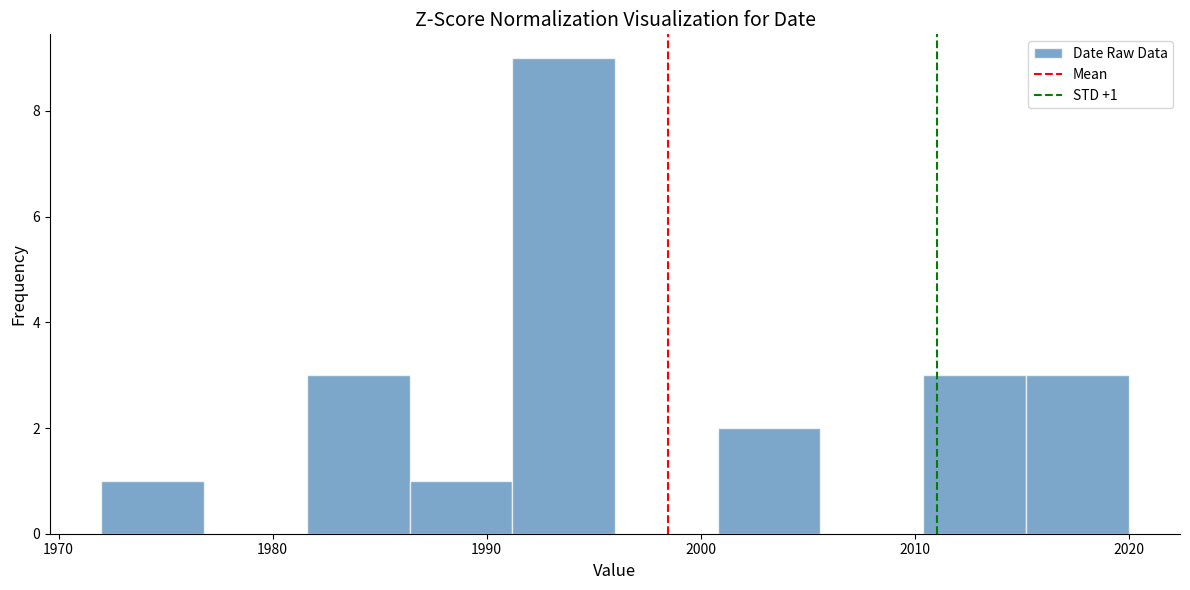

Over which range of the x-axis is the bar tallest?

1991.2 to 1996.0